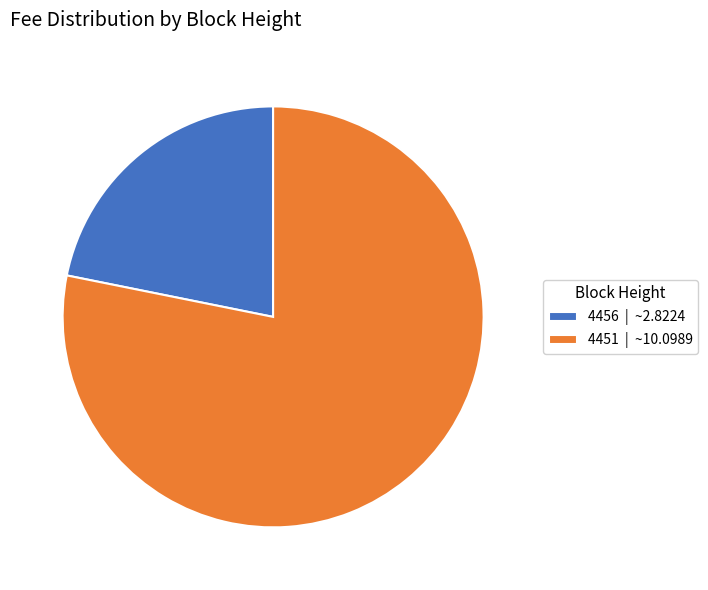

Do 4451 | ~10.0989 and 4456 | ~2.8224 together represent more than half of the pie?

Yes